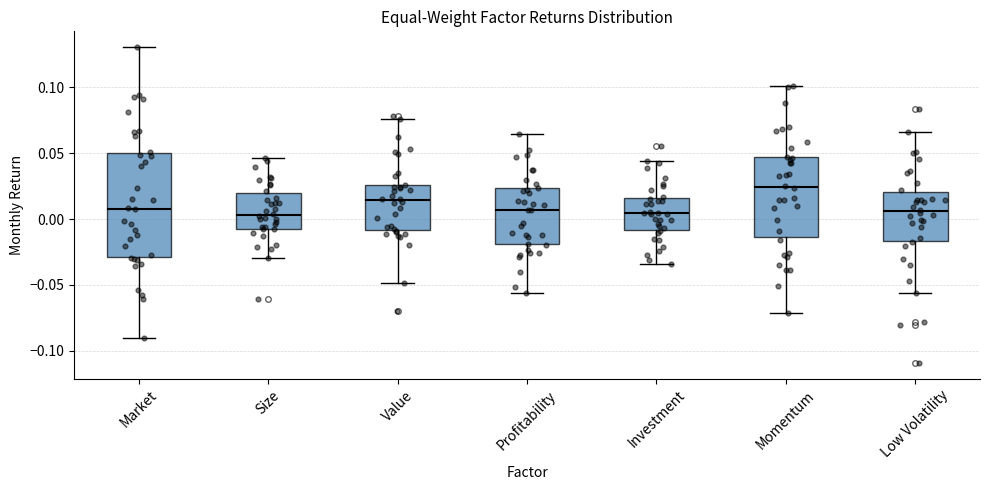

Reading left to right, read every box against the y-axis: the position of its median line, the range the box covers, and the ends of its whiskers. The values are not printed on the chart, so give them approximately, as read against the axis.

Market: median 0.010, box -0.030 to 0.050, whiskers -0.090 to 0.130
Size: median 0.005, box -0.005 to 0.020, whiskers -0.030 to 0.045
Value: median 0.015, box -0.010 to 0.025, whiskers -0.050 to 0.075
Profitability: median 0.005, box -0.020 to 0.025, whiskers -0.055 to 0.065
Investment: median 0.005, box -0.010 to 0.015, whiskers -0.035 to 0.045
Momentum: median 0.025, box -0.015 to 0.045, whiskers -0.070 to 0.100
Low Volatility: median 0.005, box -0.015 to 0.020, whiskers -0.055 to 0.065